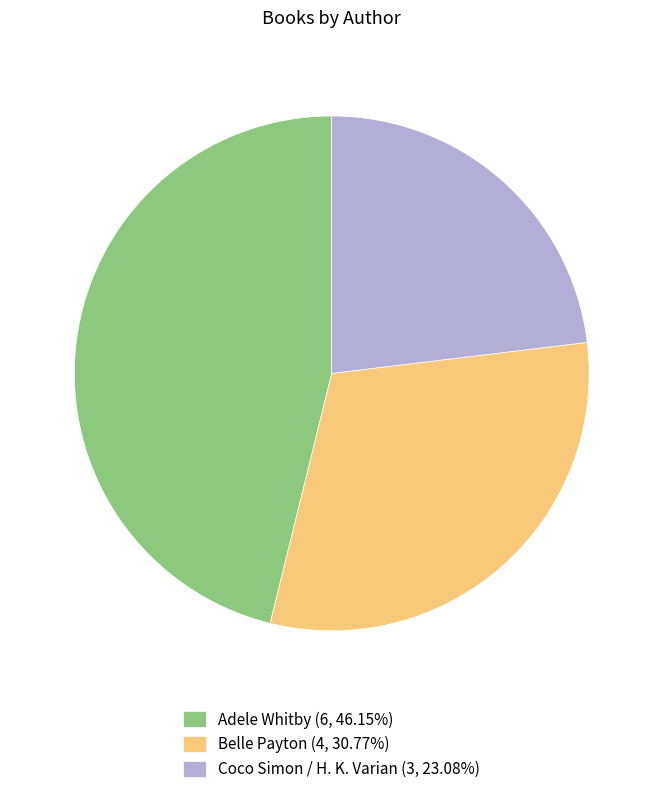

How many segments does this pie chart have?

3